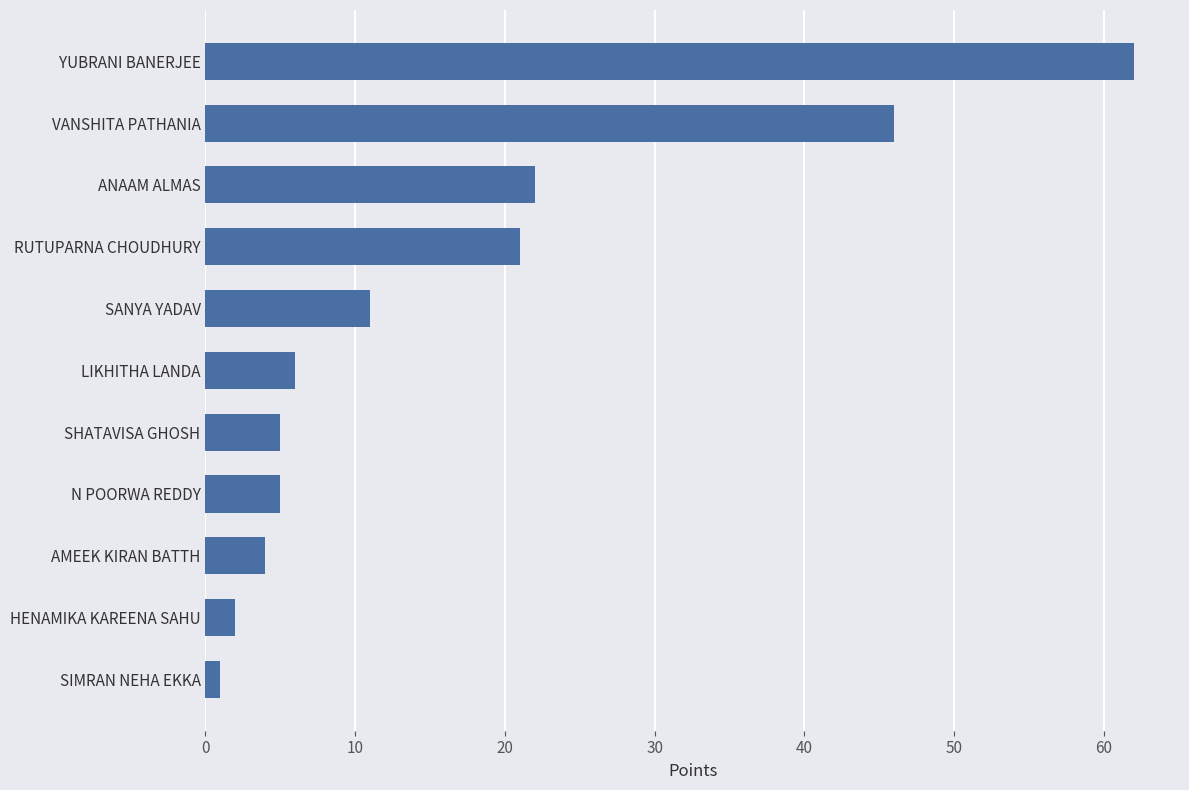

What is the difference between the maximum and second lowest values?

60